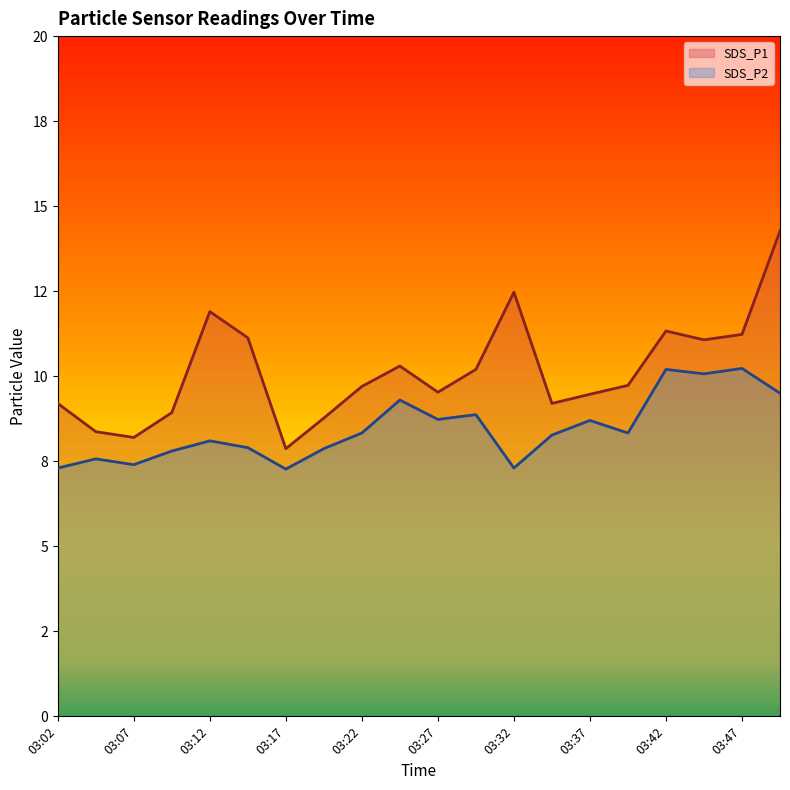

How many lines are shown in the chart?

2